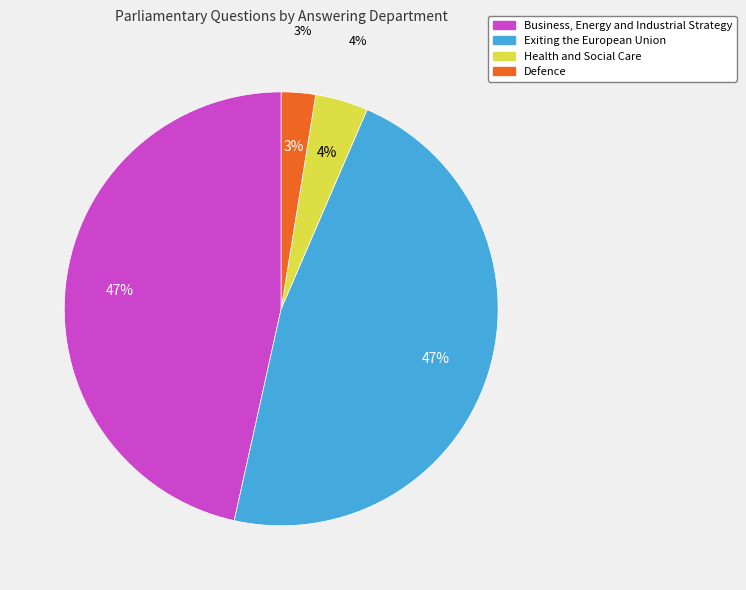

What percentage is the Health and Social Care slice, to the nearest percent?

4%